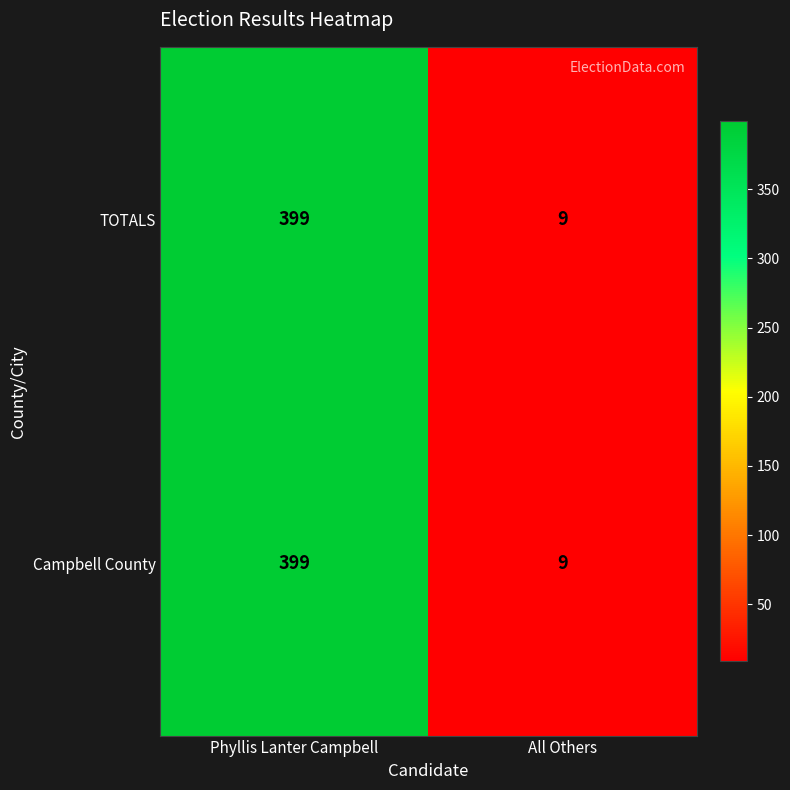

What is the maximum value for Campbell County?

399